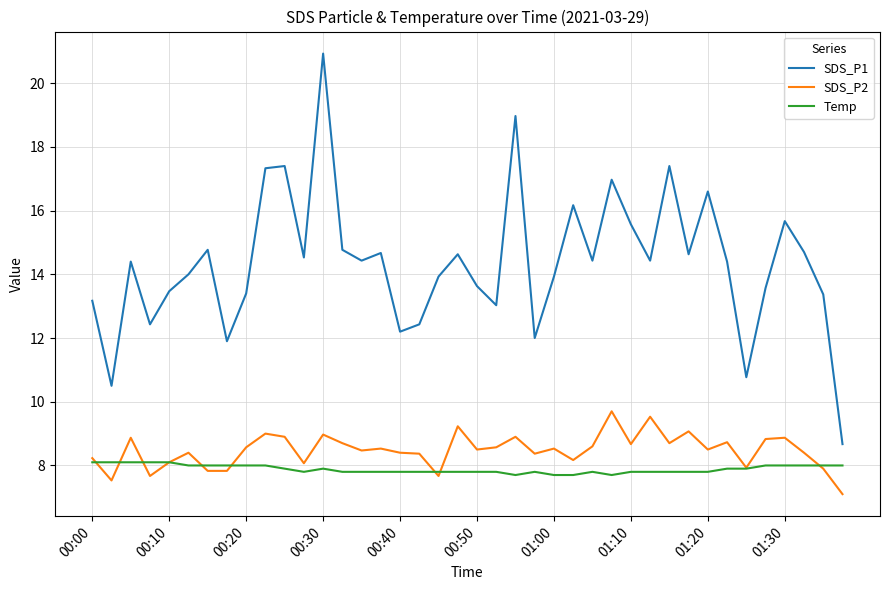

What is the highest value of the SDS_P2 series?

9.7